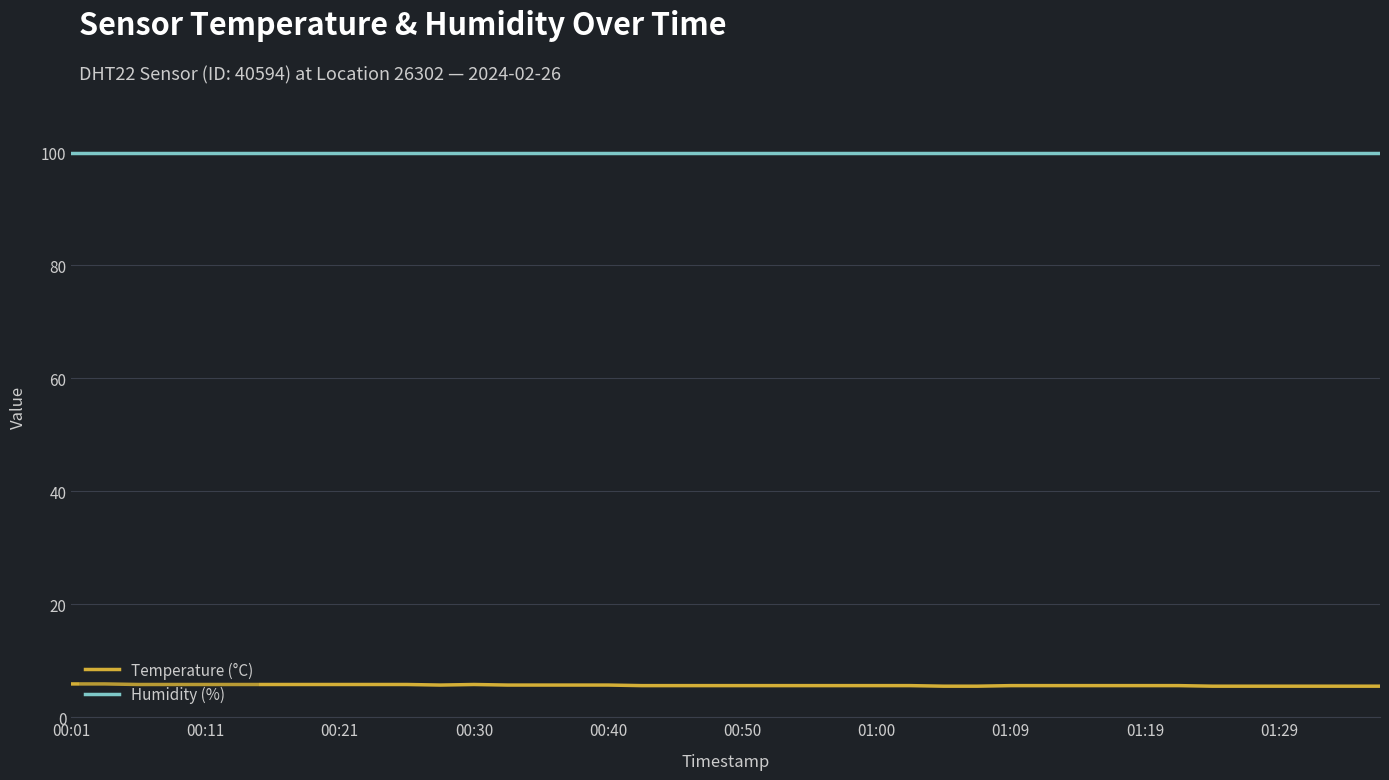

Does the chart have visible grid lines?

Yes